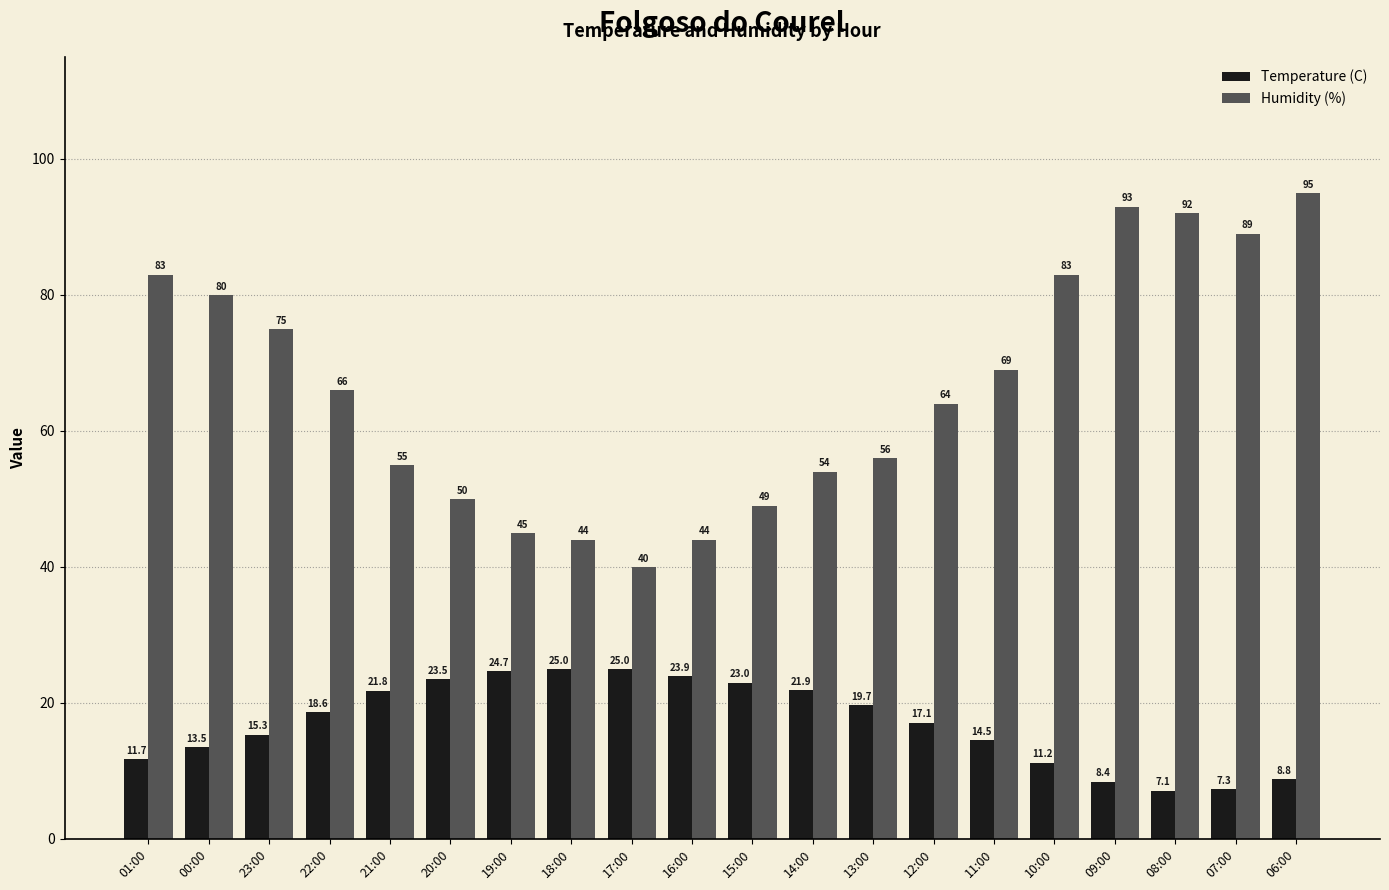

Rank the series by their maximum value, from highest to lowest.

Humidity (%), Temperature (C)